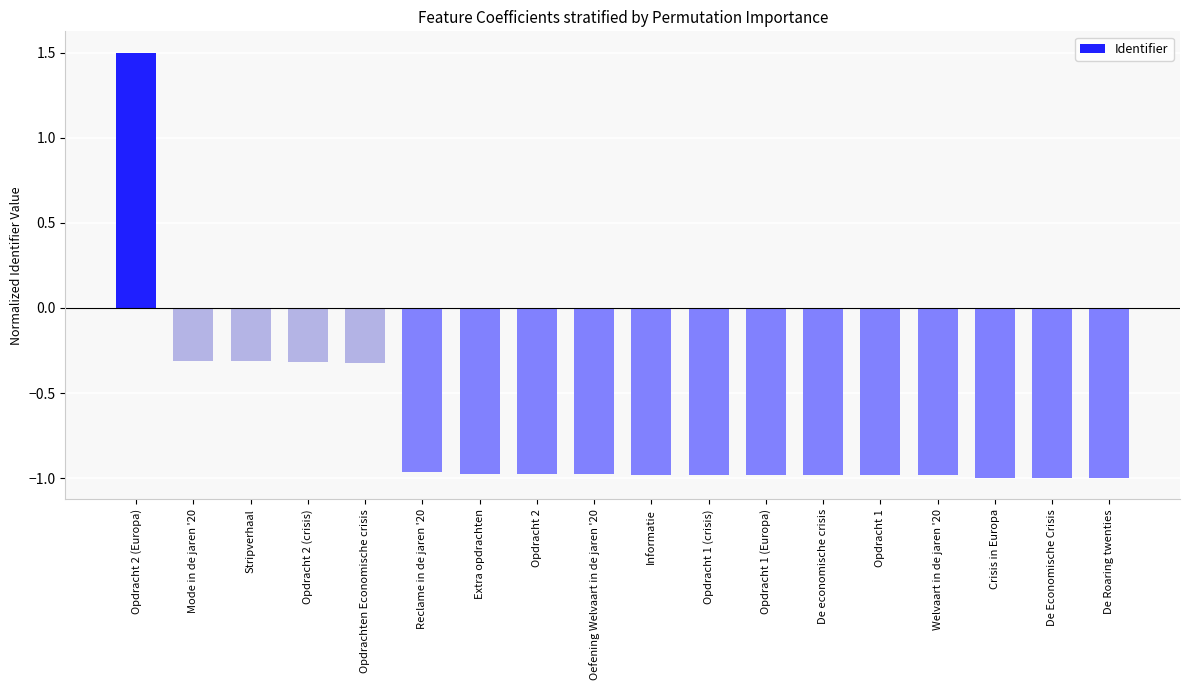

What is the label of the 10th bar from the right?

Oefening Welvaart in de jaren '20